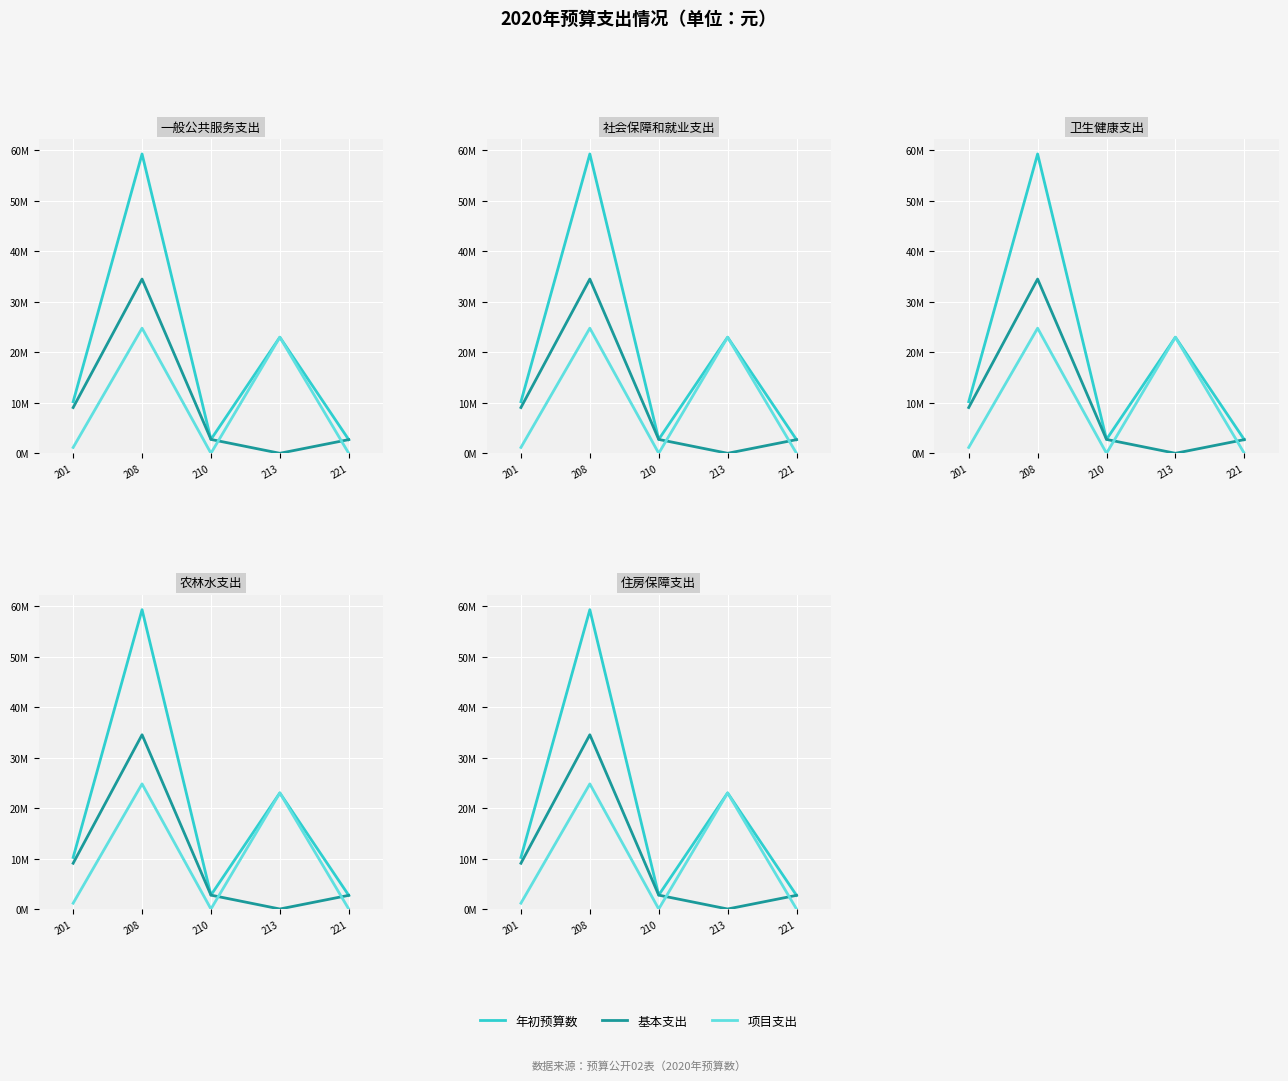

Reading right to left, what are all the values shown in this chart?

年初预算数: 2704980.0	22988900.0	2745475.3	59284580.5	10215540.9
基本支出: 2704980.0	0.0	2745475.3	34507980.5	9061640.9
项目支出: 0.0	22988900.0	0.0	24776600.0	1153900.0